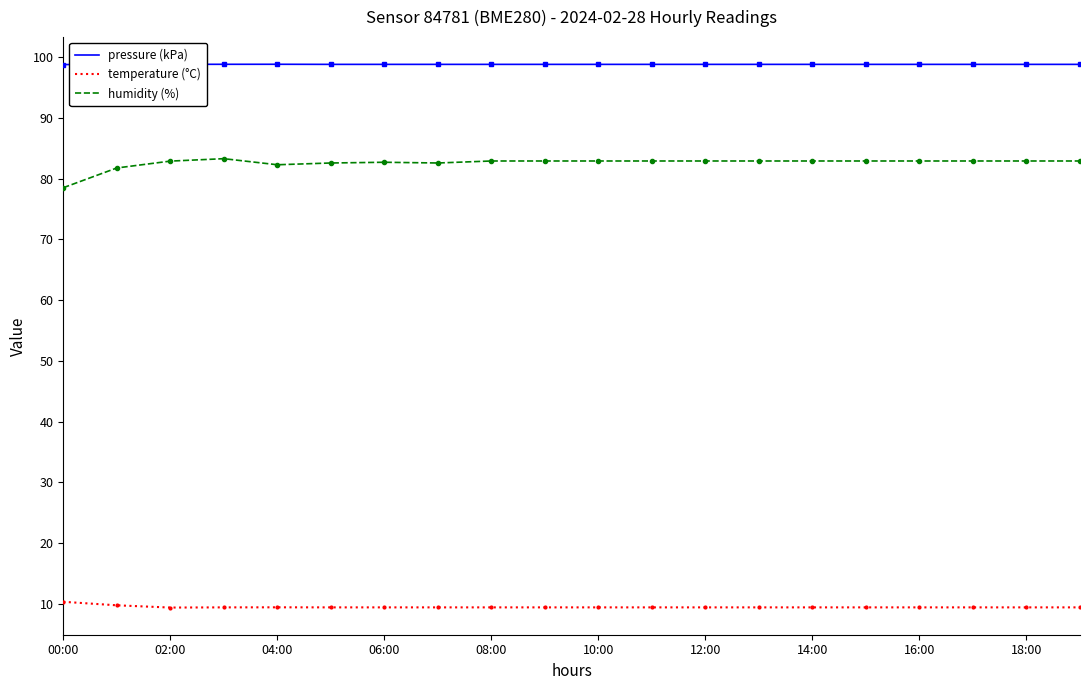

Which series has the largest total across all categories?

pressure (kPa)